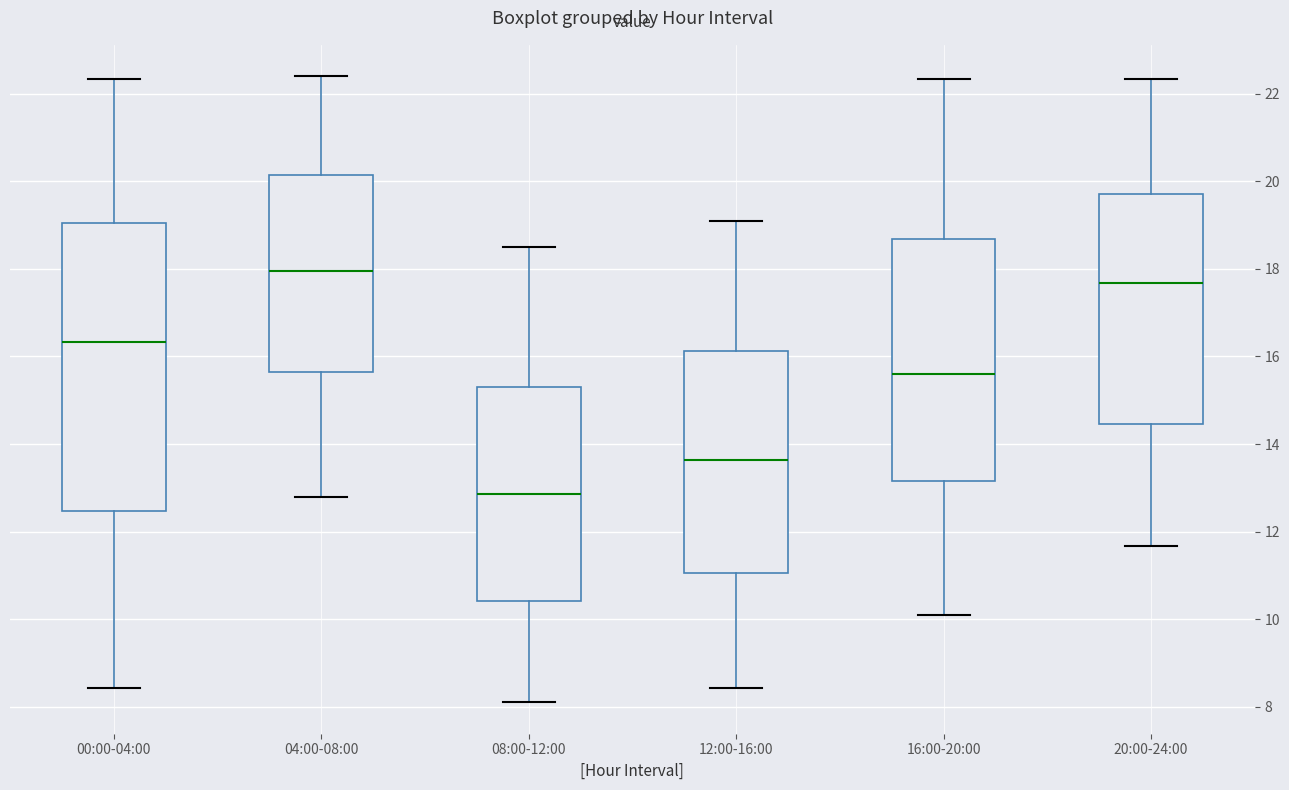

Reading left to right, transcribe this box plot: for each box, give where its median line is, the range the box spans, and where its two whiskers end, as read against the y-axis. The values are not printed on the chart, so give them approximately, as read against the axis.

00:00-04:00: median 16.4, box 12.4 to 19.0, whiskers 8.4 to 22.4
04:00-08:00: median 18.0, box 15.6 to 20.2, whiskers 12.8 to 22.4
08:00-12:00: median 12.8, box 10.4 to 15.4, whiskers 8.2 to 18.6
12:00-16:00: median 13.6, box 11.0 to 16.2, whiskers 8.4 to 19.2
16:00-20:00: median 15.6, box 13.2 to 18.6, whiskers 10.2 to 22.4
20:00-24:00: median 17.6, box 14.4 to 19.8, whiskers 11.6 to 22.4